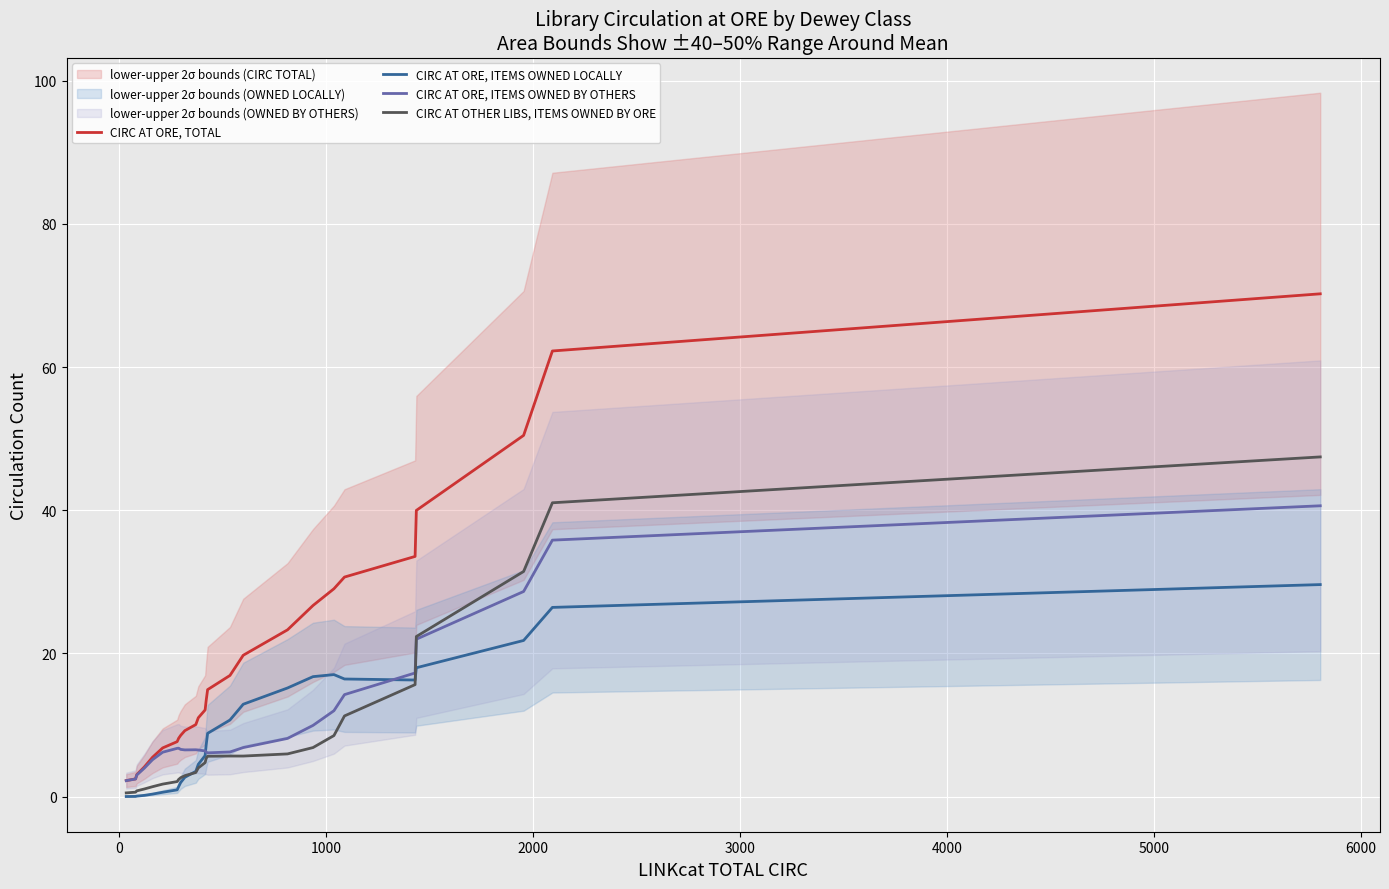

What is the maximum value for CIRC AT ORE, TOTAL?

70.2